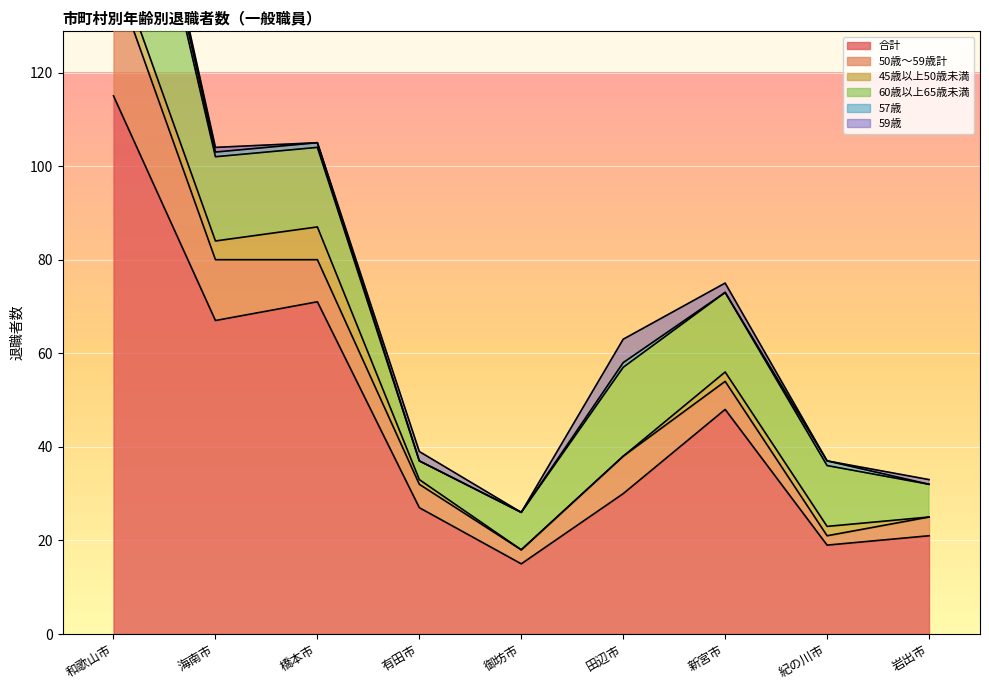

At which category does 60歳以上65歳未満 reach its first local valley?

有田市